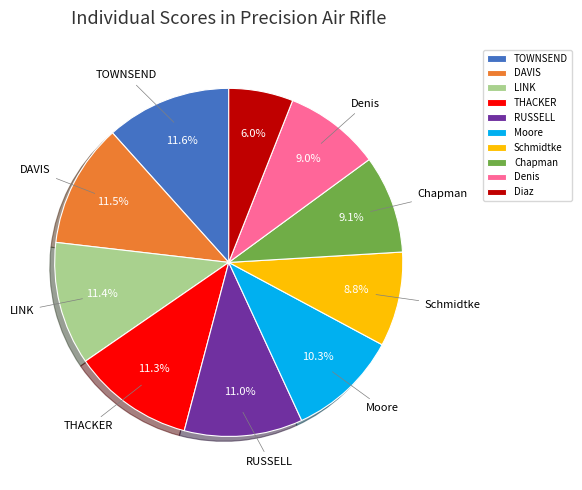

Is there any slice that represents more than half of the pie?

No